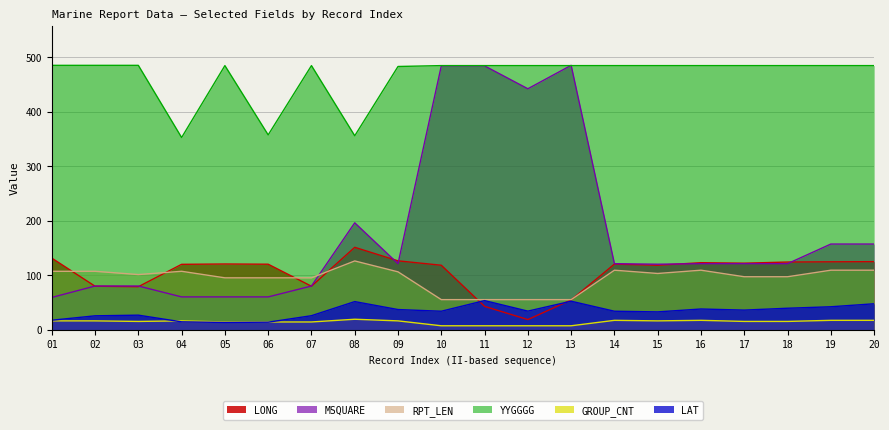

How many interior local valleys does the MSQUARE series have?

3